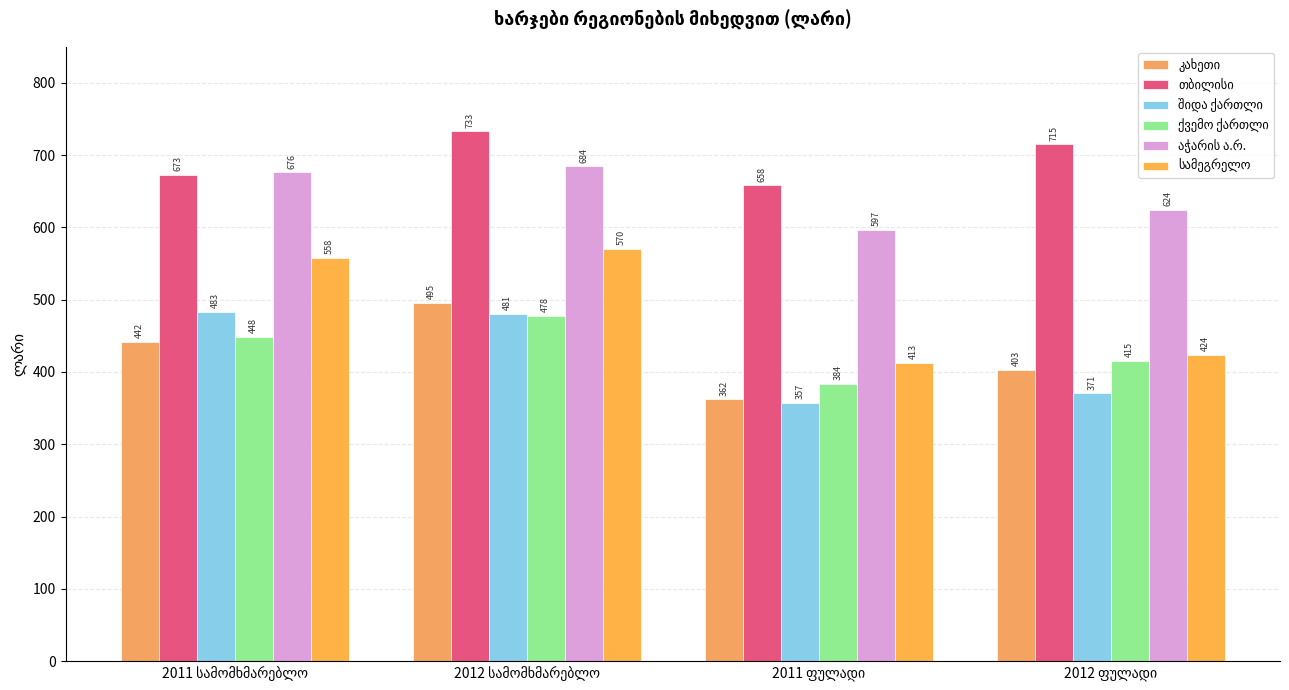

Count the number of data series in this chart.

6